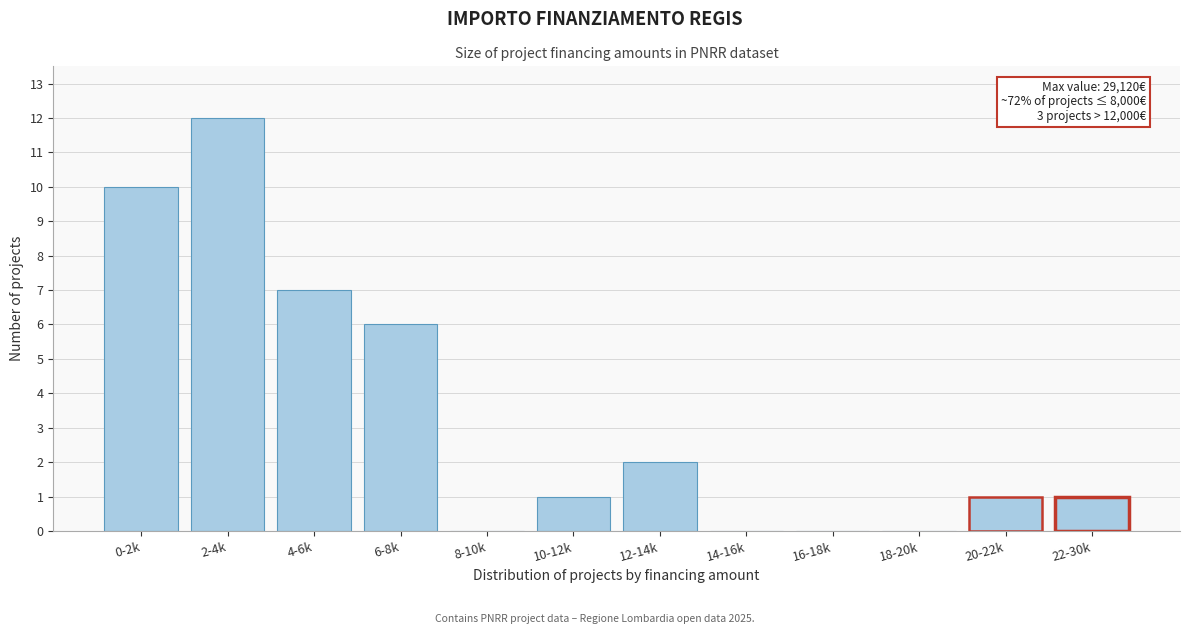

Reading left to right, transcribe all the data shown in this chart.

0-2k=10	2-4k=12	4-6k=7	6-8k=6	8-10k=0	10-12k=1	12-14k=2	14-16k=0	16-18k=0	18-20k=0	20-22k=1	22-30k=1